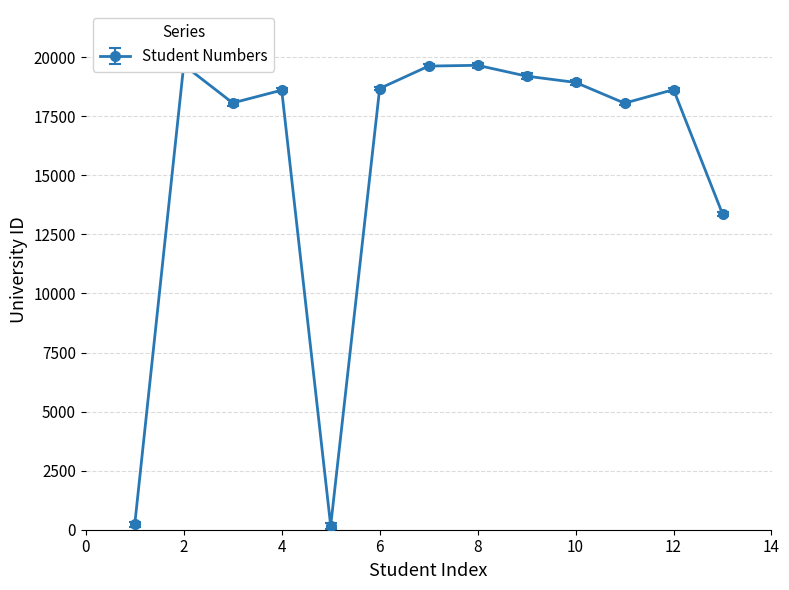

What is the difference between the maximum and minimum values?

19505